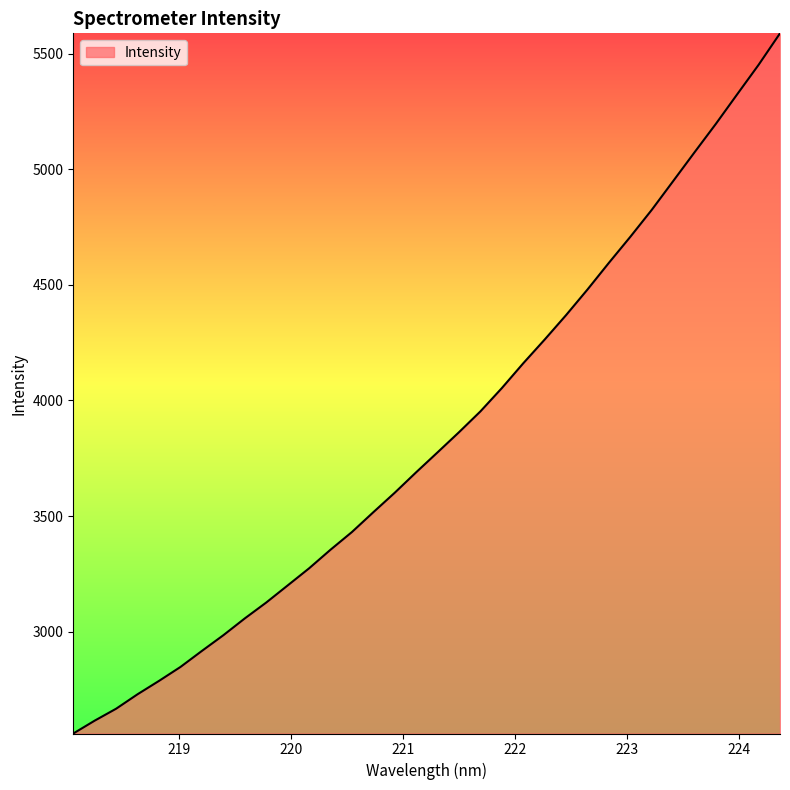

True or false: the data has more than 2 interior local peaks.

False